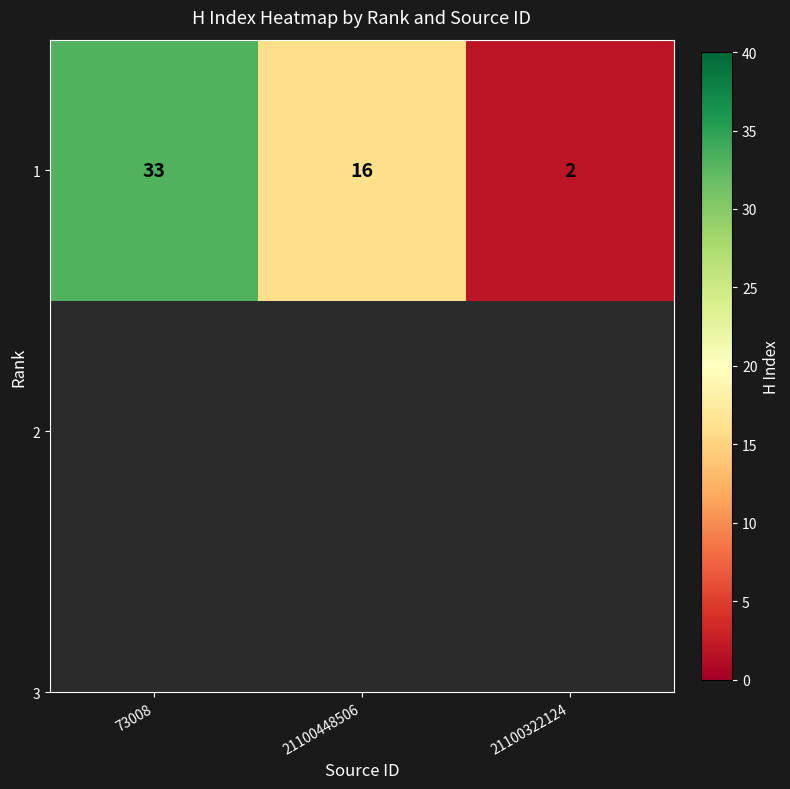

Which label corresponds to the smallest value in the chart?

21100322124